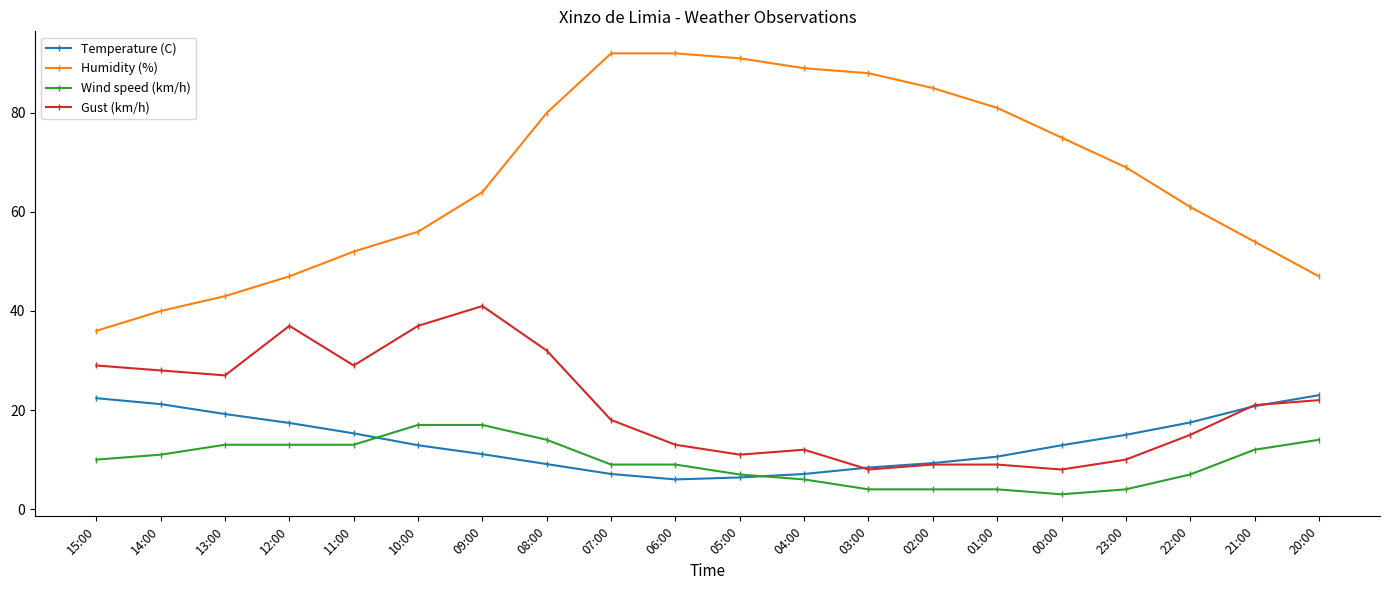

What is the difference between the maximum and second lowest values in the Temperature (C) series?

16.6